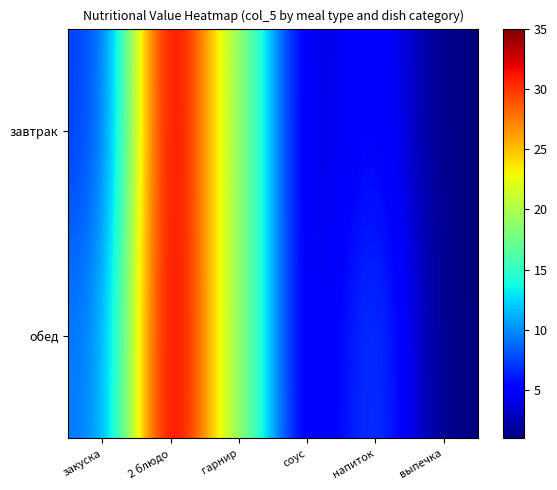

At how many categories does at least one series exceed 34?

1